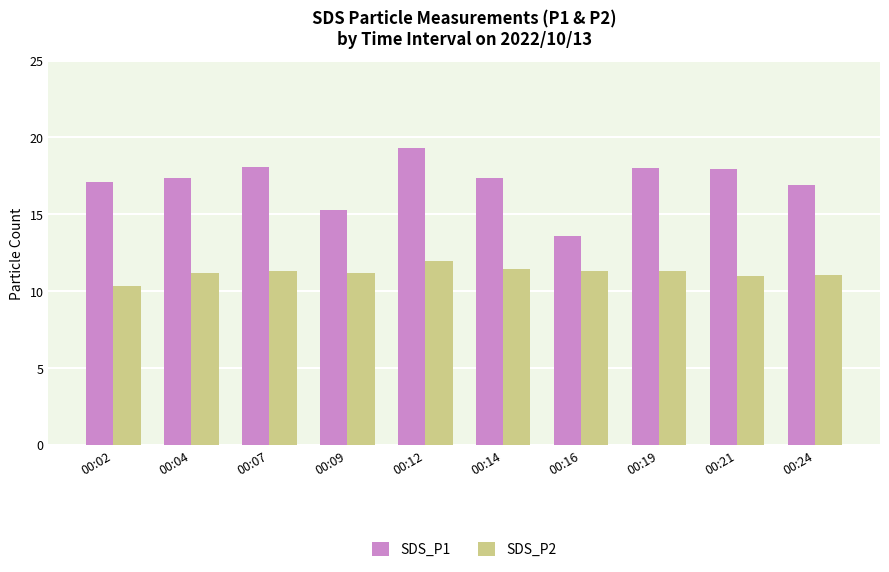

What is the difference between the highest and lowest values at 00:04?

6.2